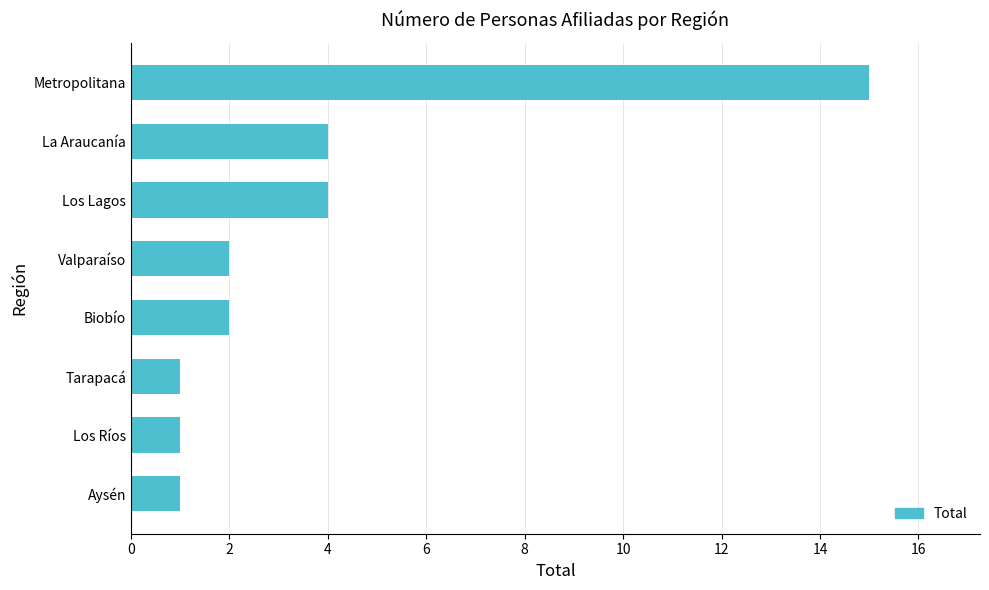

Is it true that the value at Metropolitana is 22?

False